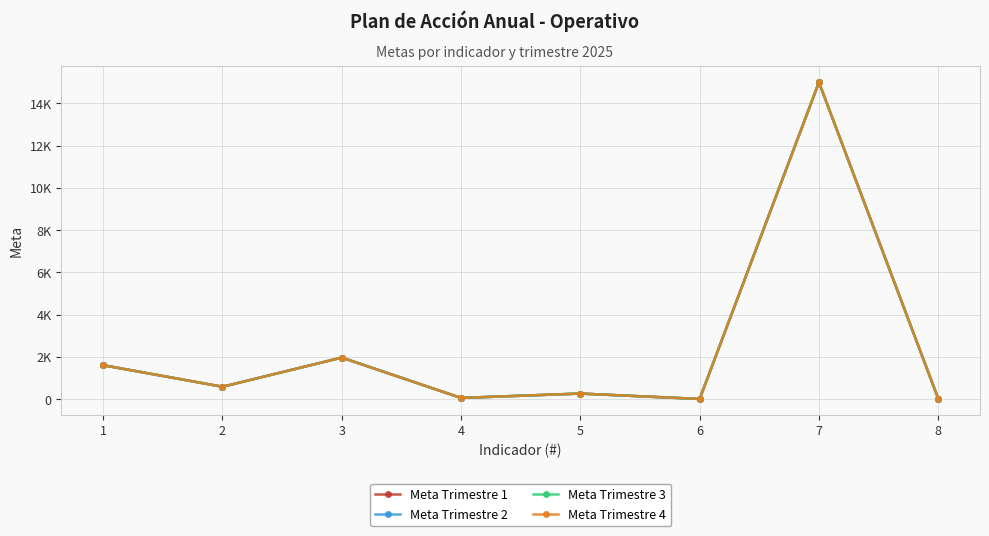

At which label does Meta Trimestre 4 reach its minimum?

6